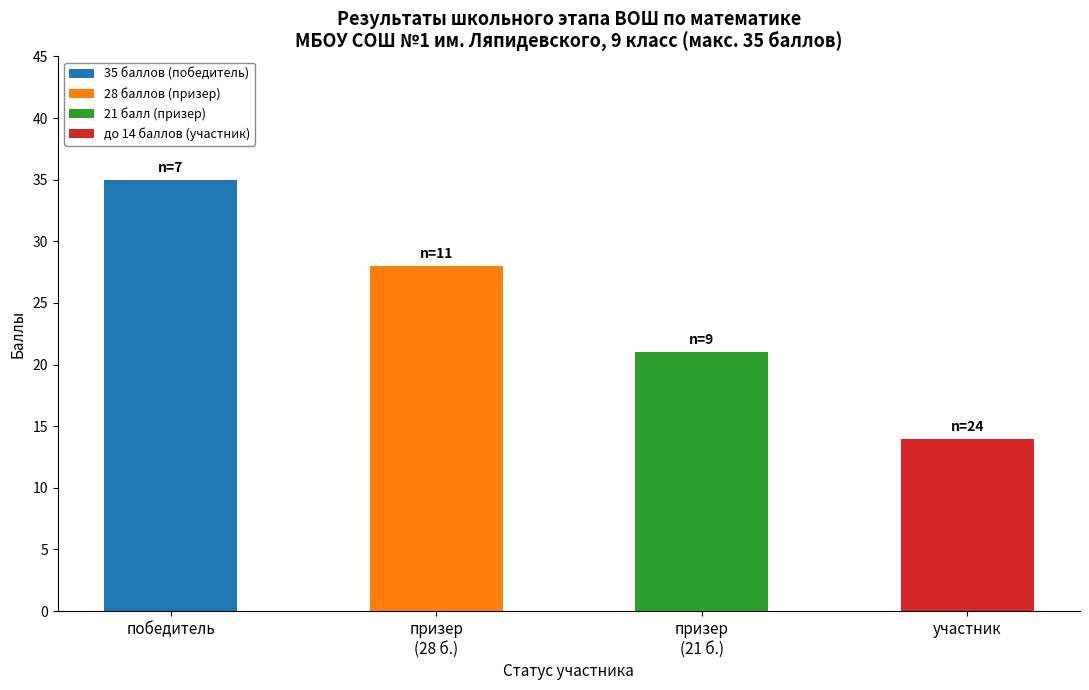

Are the bars horizontal?

No